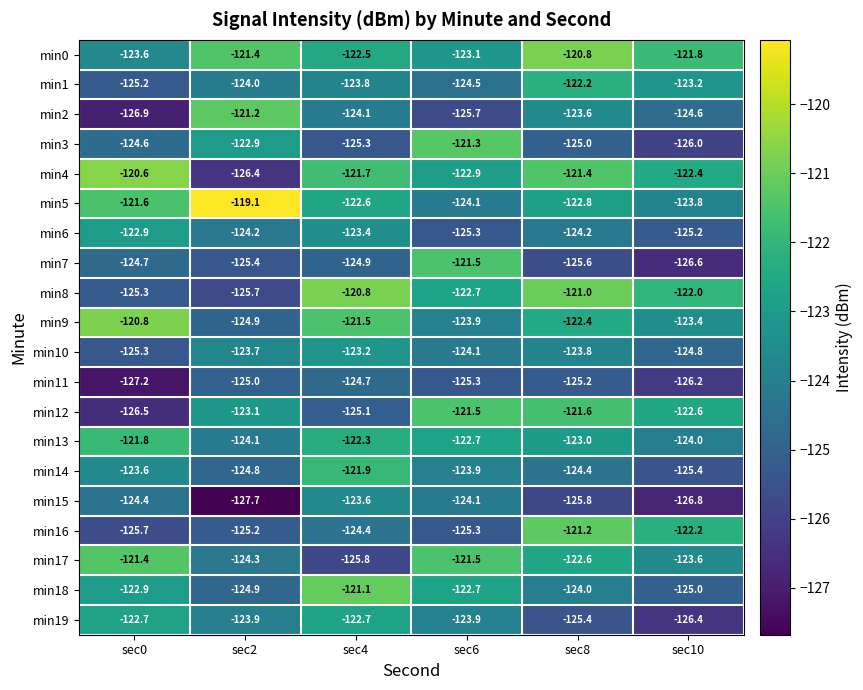

What is the difference between the min16 values at sec8 and sec6?

4.1